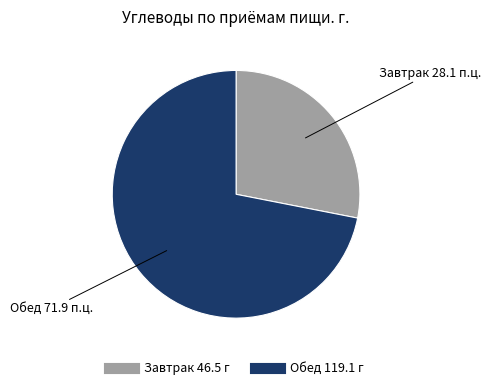

What is the smallest slice in the pie chart?

Завтрак